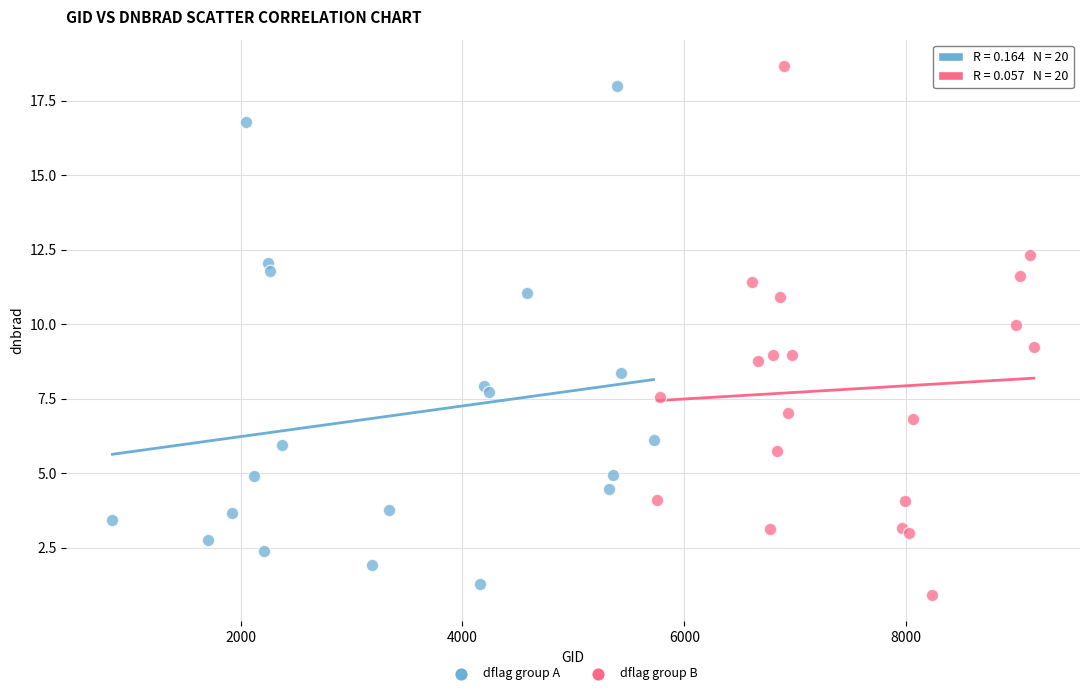

What are all the series names shown in the legend?

dflag group A, dflag group B